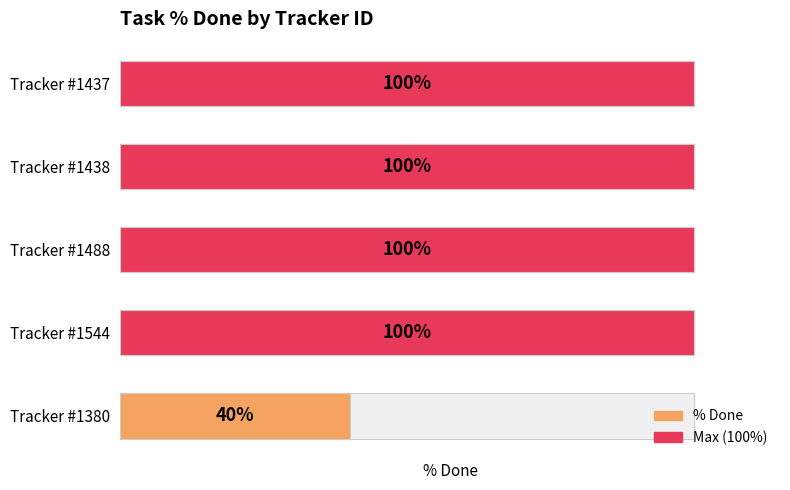

What is the difference between the second highest and minimum values?

60